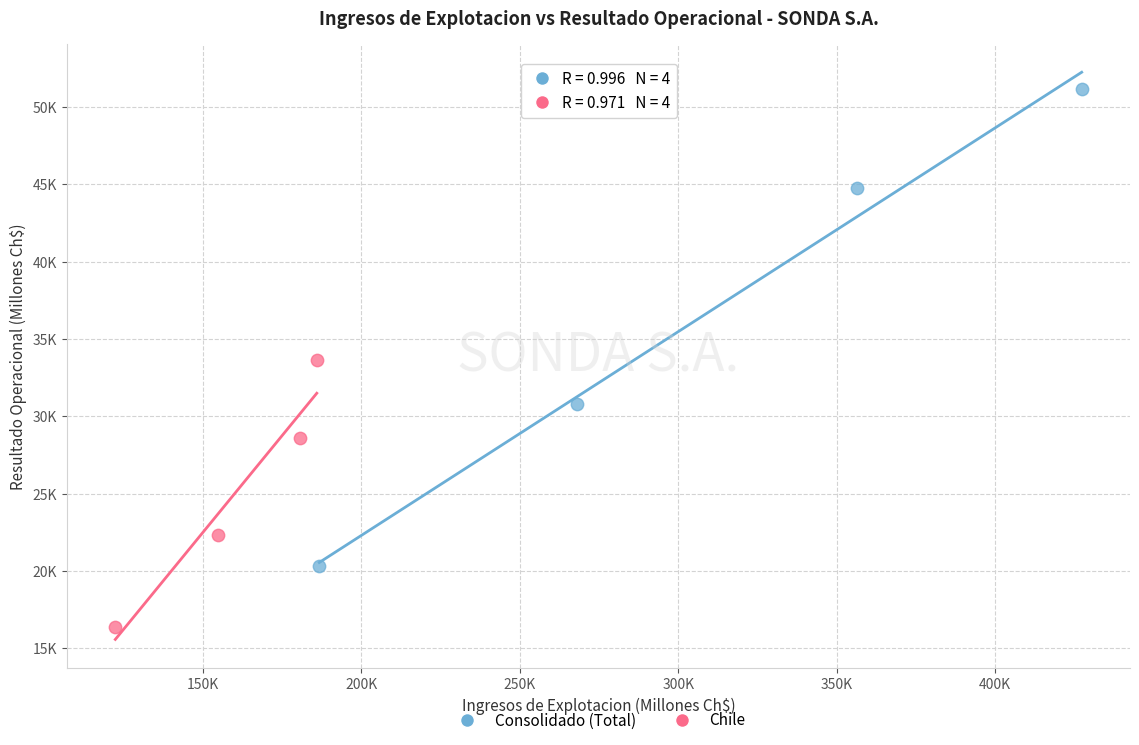

What are all the series names shown in the legend?

Consolidado (Total), Chile